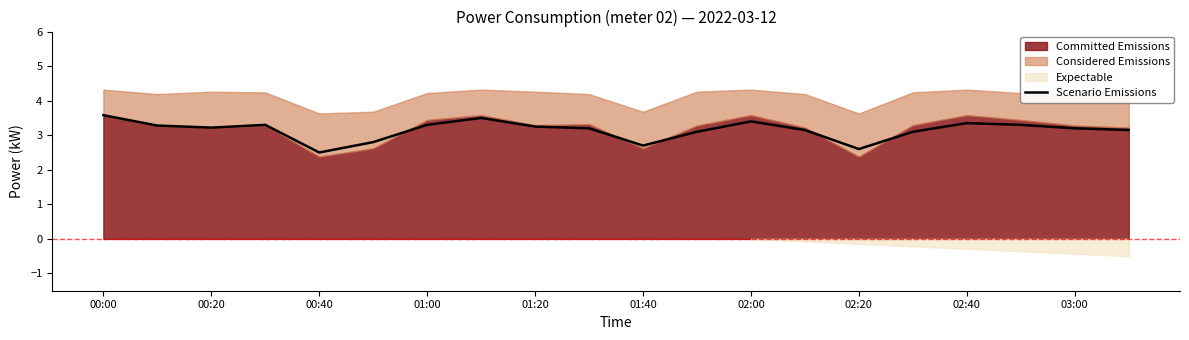

The chart shows a value of 3.6 at 00:00. True or false?

True